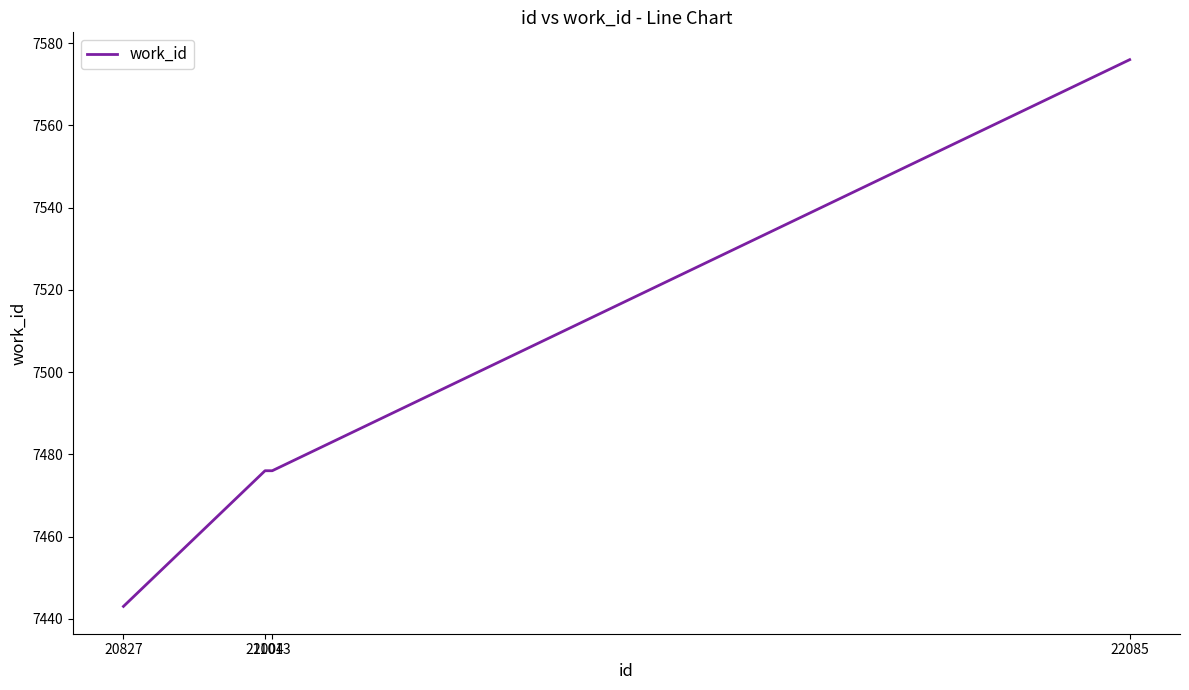

Reading left to right, what are all the values shown in this chart?

7443	7476	7476	7576